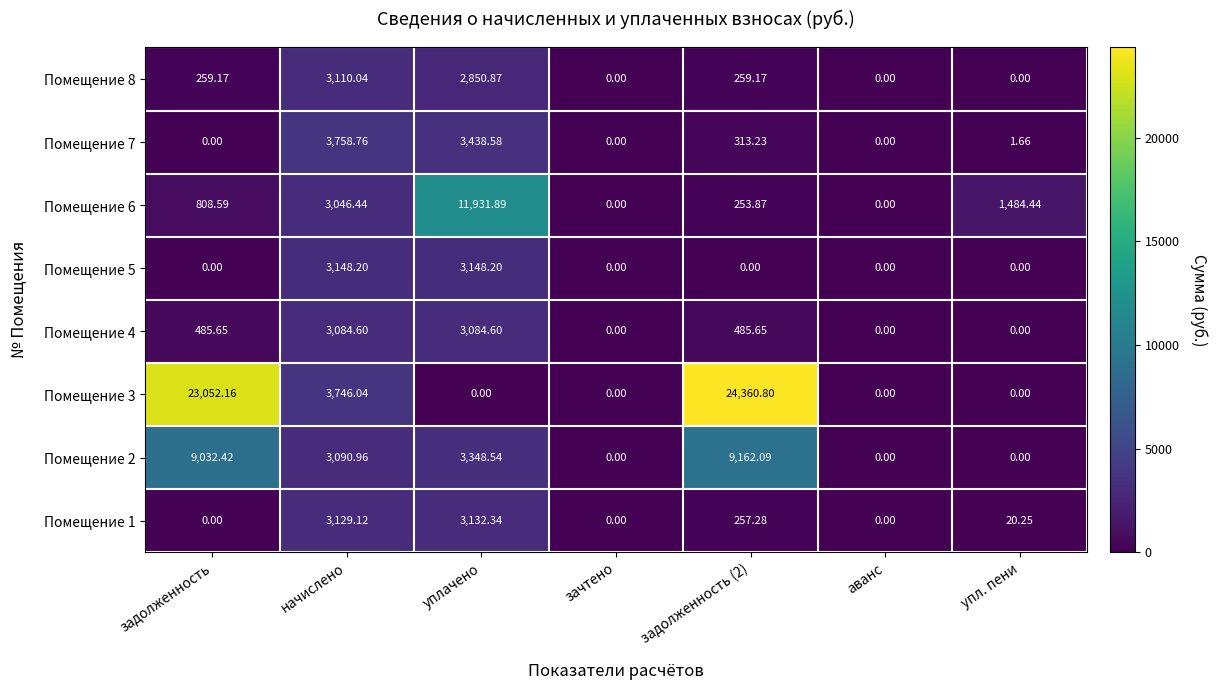

Which category has the highest value across all series?

задолженность (2)